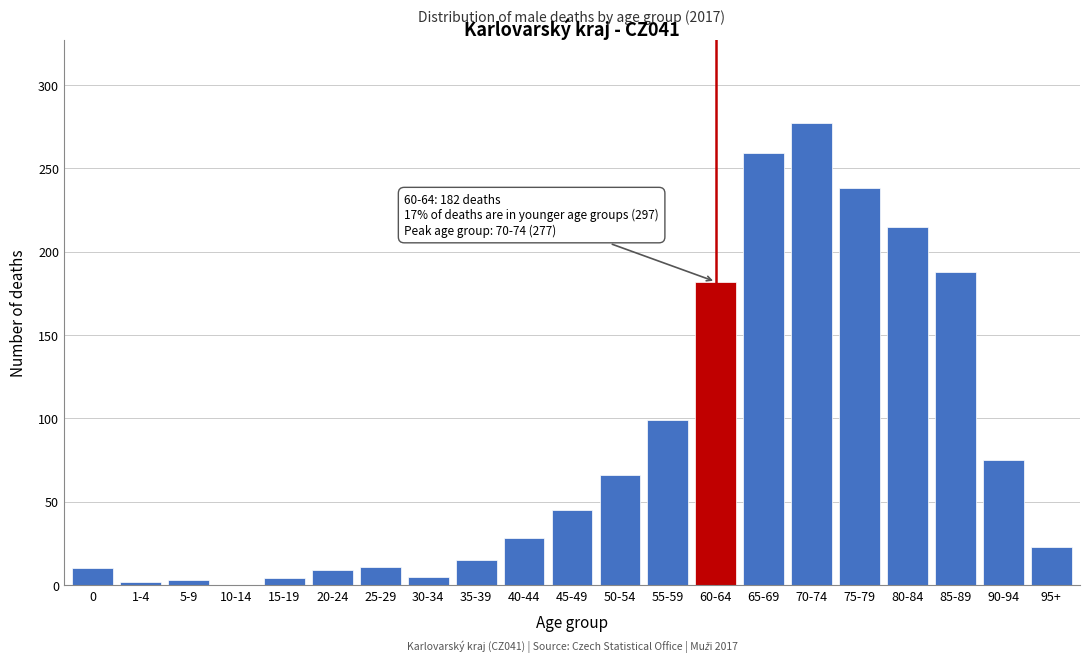

What is the sum of all values?

1754